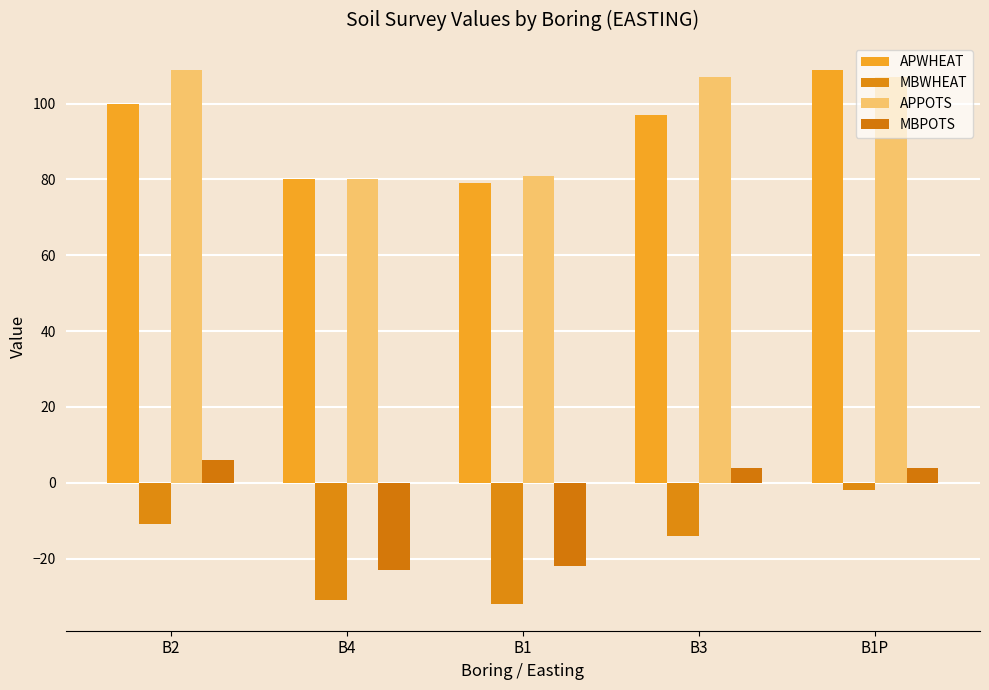

Reading left to right, extract all data points from this chart.

APWHEAT: 100	80	79	97	109
MBWHEAT: -11	-31	-32	-14	-2
APPOTS: 109	80	81	107	107
MBPOTS: 6	-23	-22	4	4